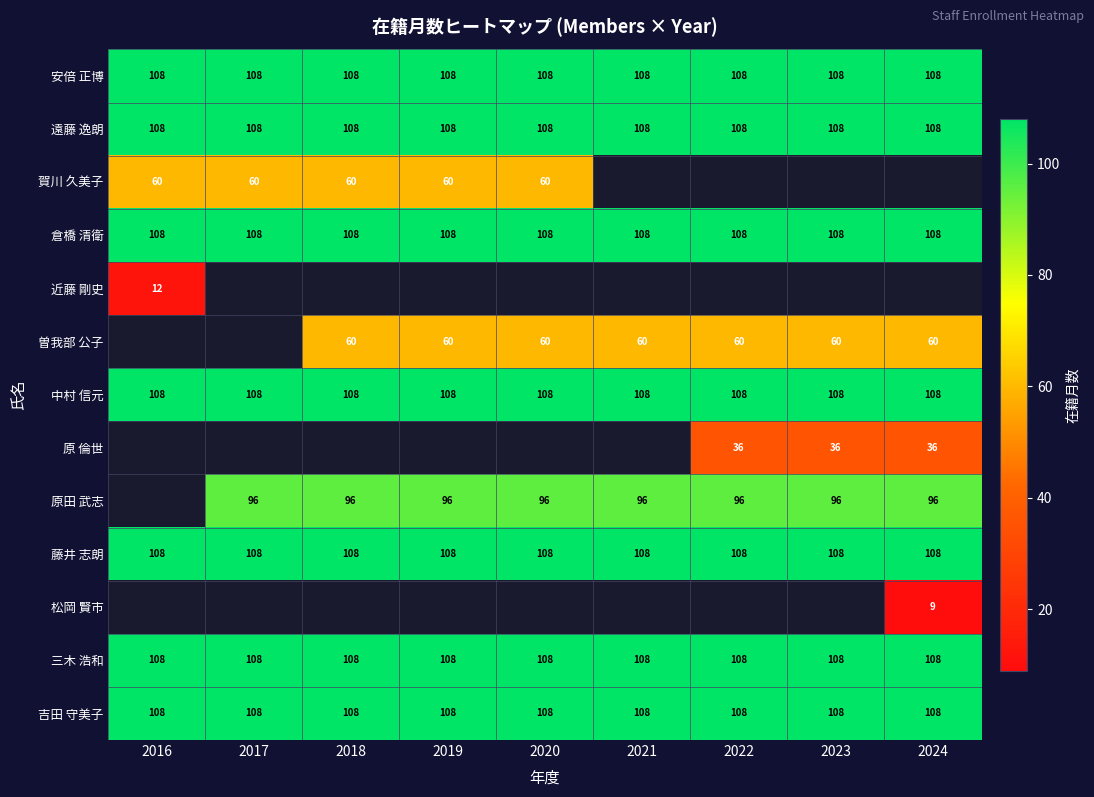

What is the smallest value displayed?

9.0